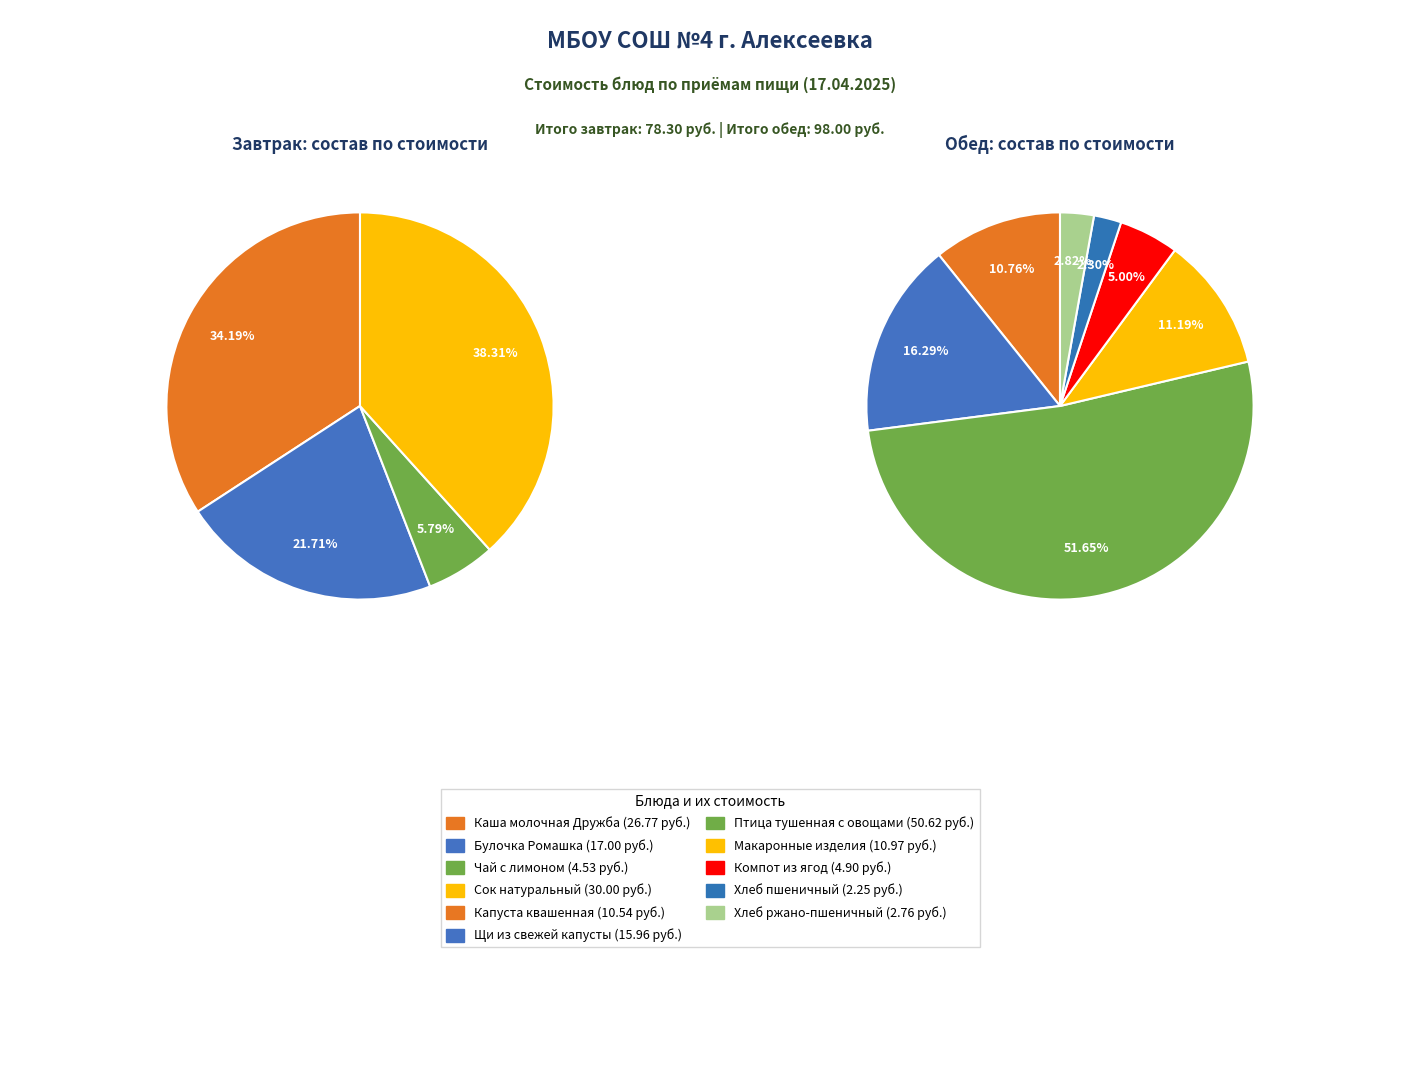

Is Капуста квашенная the majority of the pie?

No